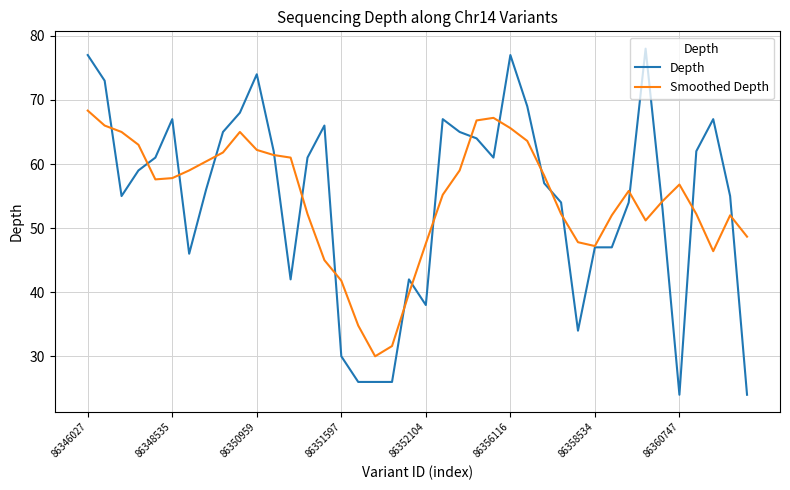

True or false: Depth and Smoothed Depth intersect in this chart.

True